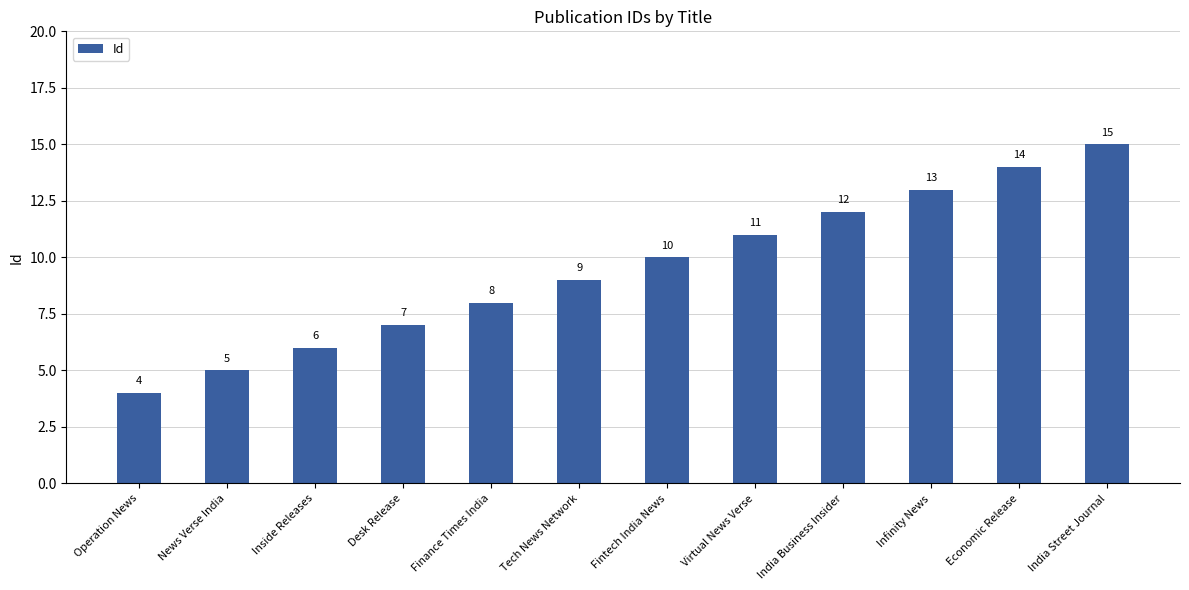

Between Economic Release and Finance Times India, which is larger?

Economic Release